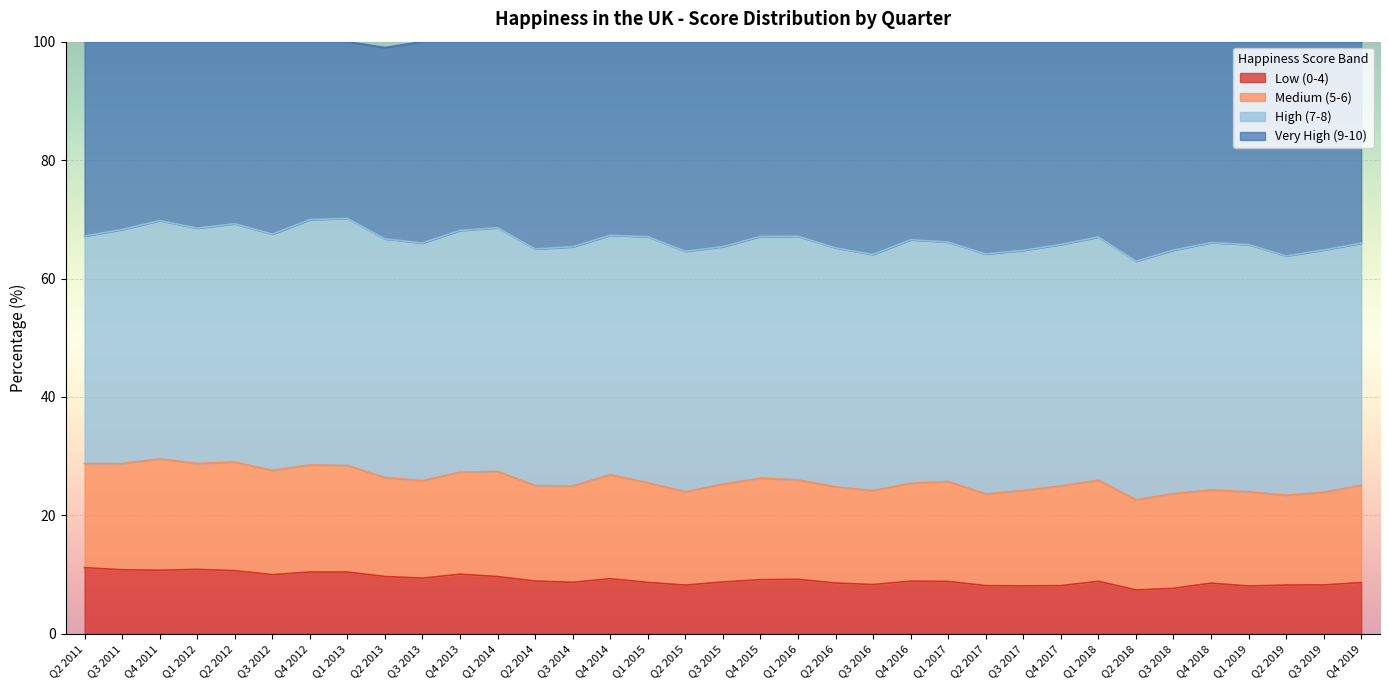

What is the difference between the maximum and second lowest values in the Low (0-4) series?

3.5